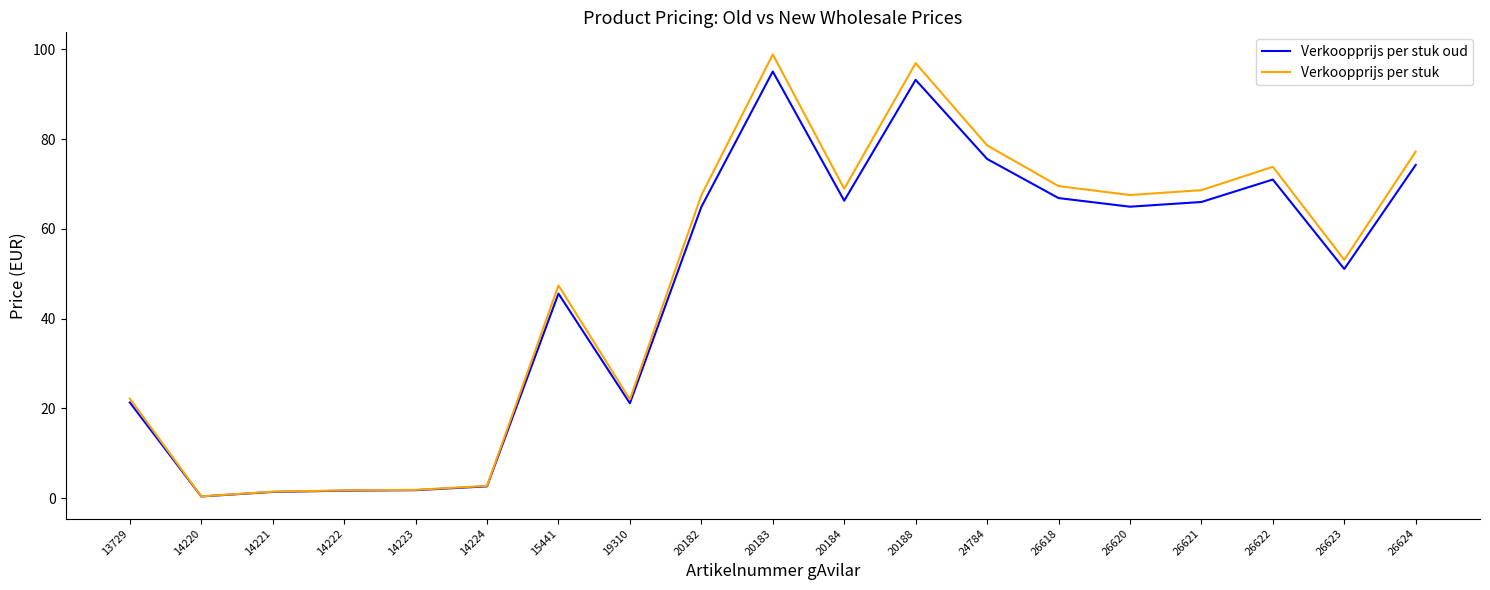

What is the highest value of the Verkoopprijs per stuk oud series?

95.1